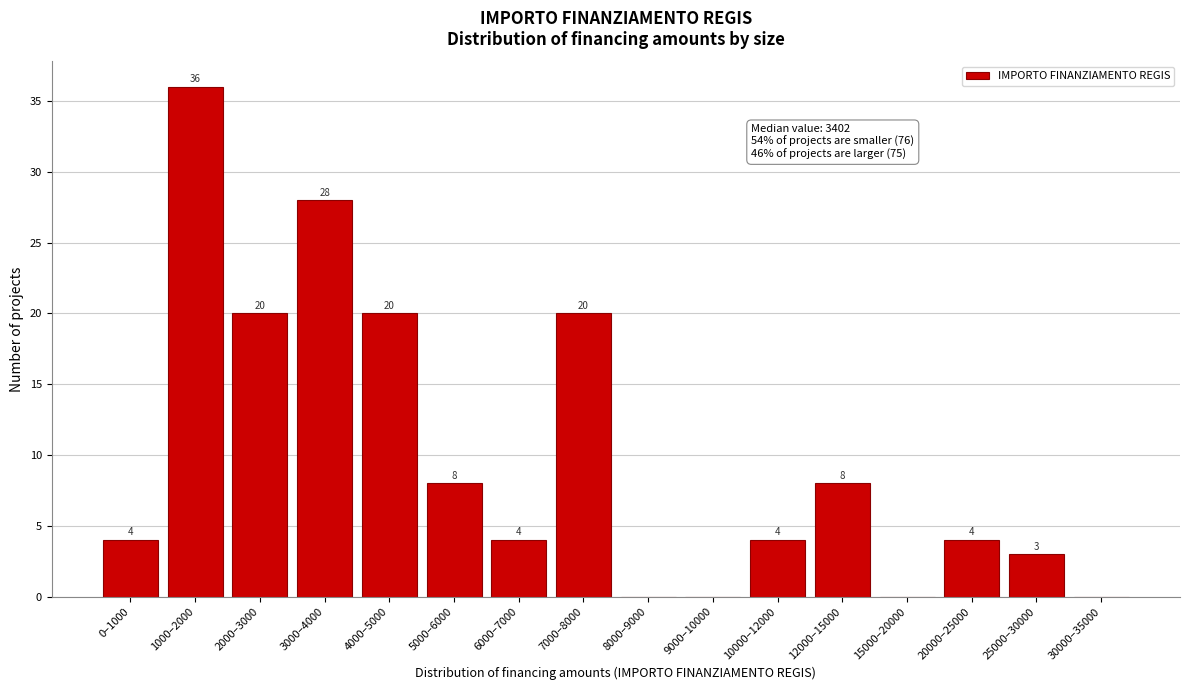

Reading right to left, what are all the values shown in this chart?

30000–35000=0	25000–30000=3	20000–25000=4	15000–20000=0	12000–15000=8	10000–12000=4	9000–10000=0	8000–9000=0	7000–8000=20	6000–7000=4	5000–6000=8	4000–5000=20	3000–4000=28	2000–3000=20	1000–2000=36	0–1000=4